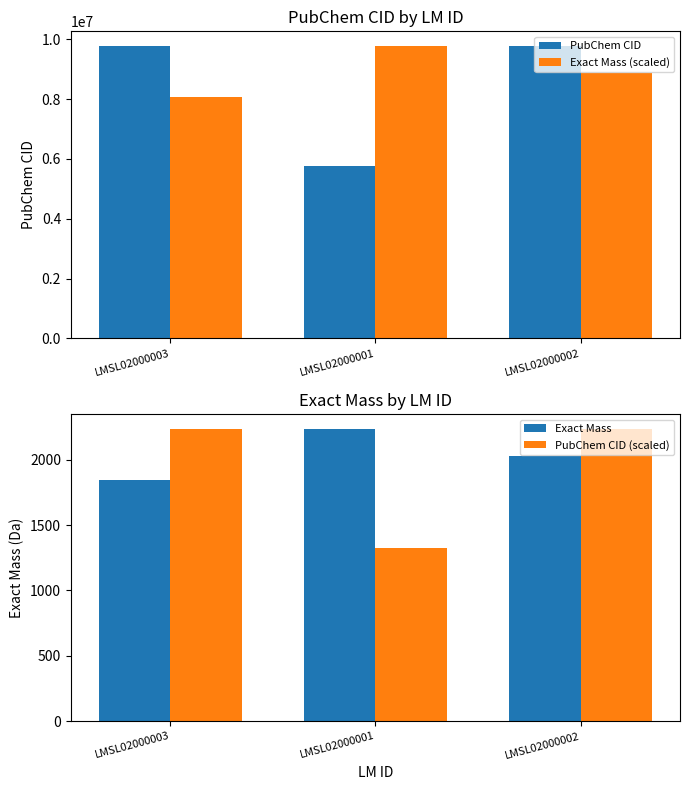

Are the bars horizontal?

No